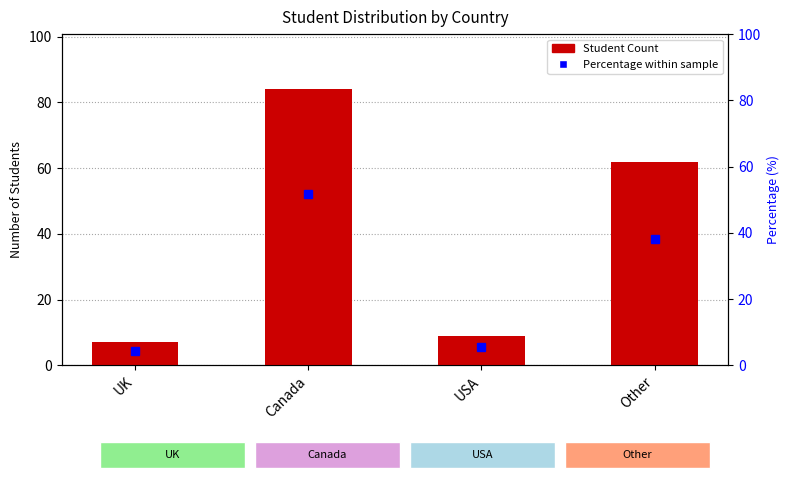

Count the number of categories in the chart.

4